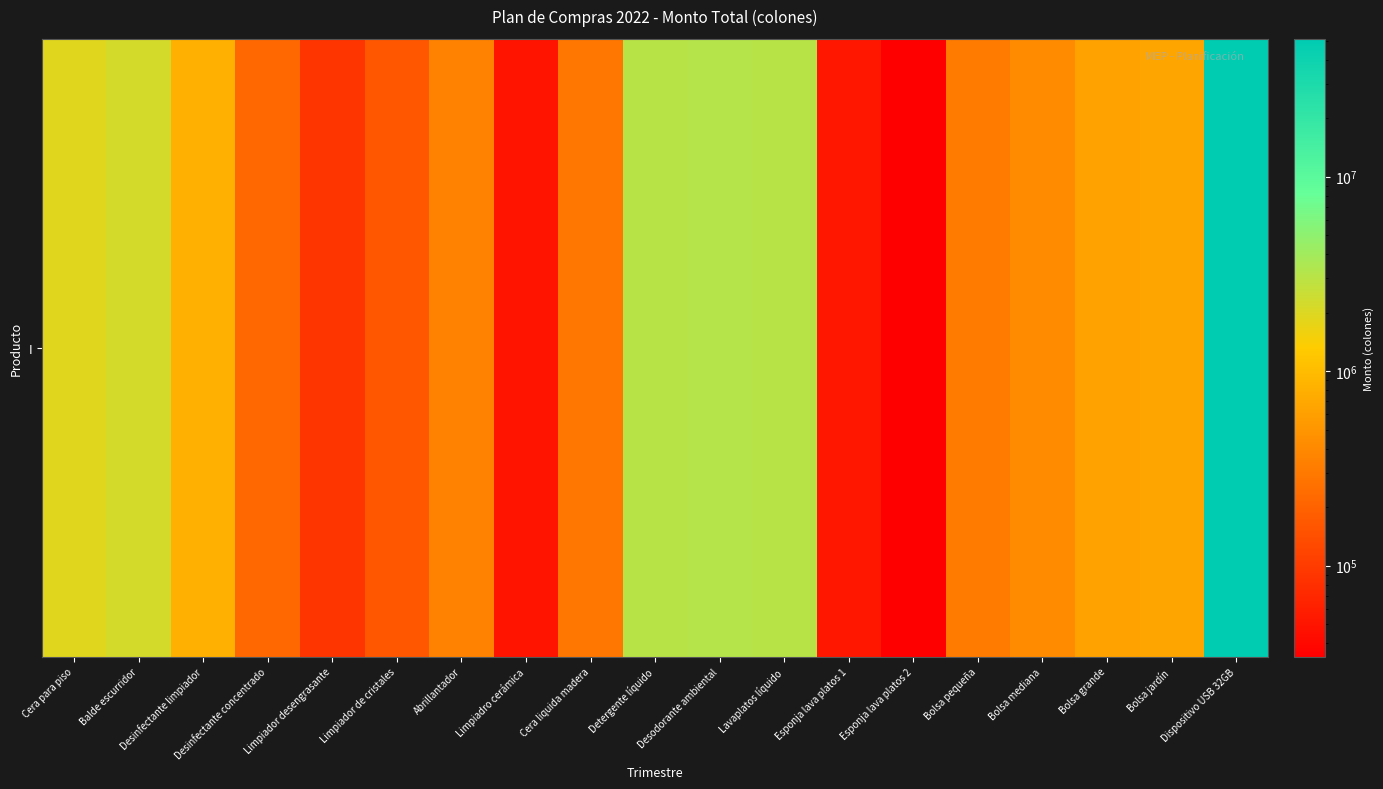

What is the sum of the values at Desodorante ambiental and Limpiador desengrasante?

3320119